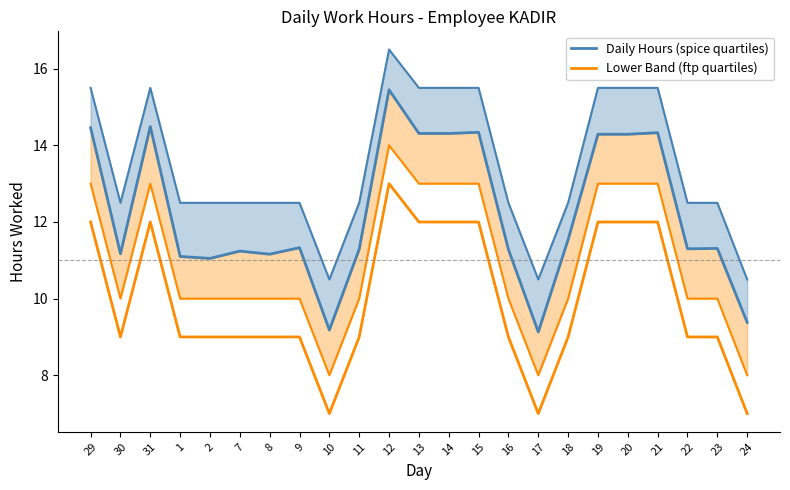

What is the value of the Lower Band (ftp quartiles) point at the 6th from the left?

9.0